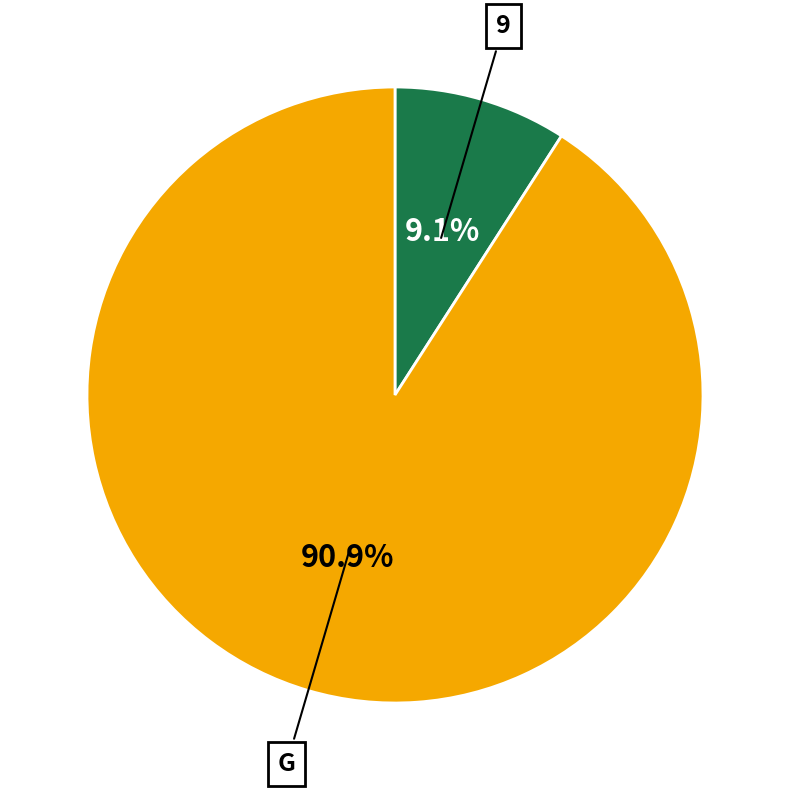

How many segments does this pie chart have?

2